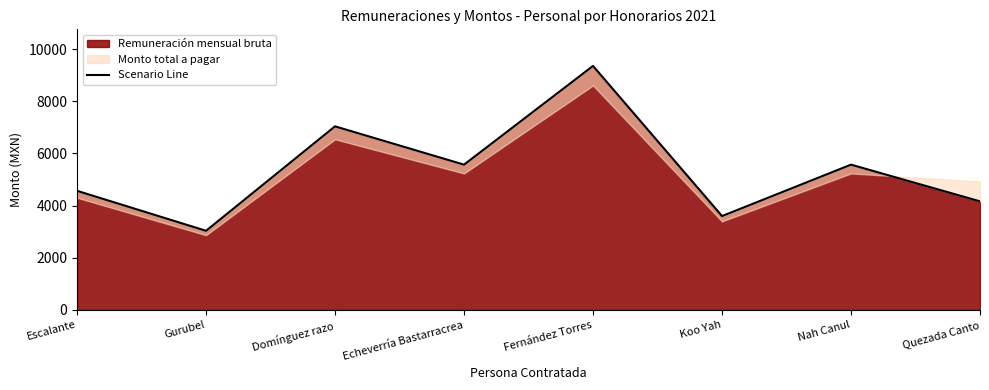

What is the change in value from Echeverría Bastarracrea to Quezada Canto?

-1406.1